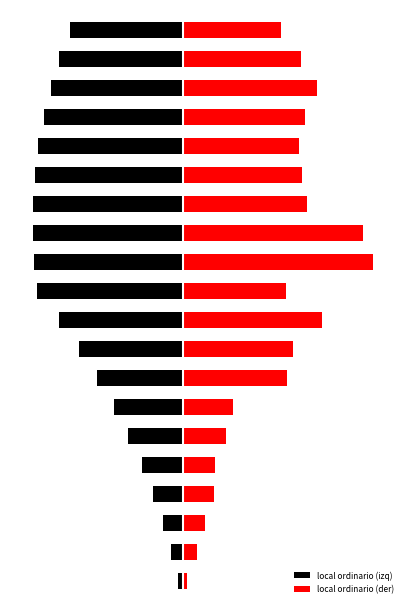

Rank the series by their average value, from lowest to highest.

local ordinario (izq), local ordinario (der)